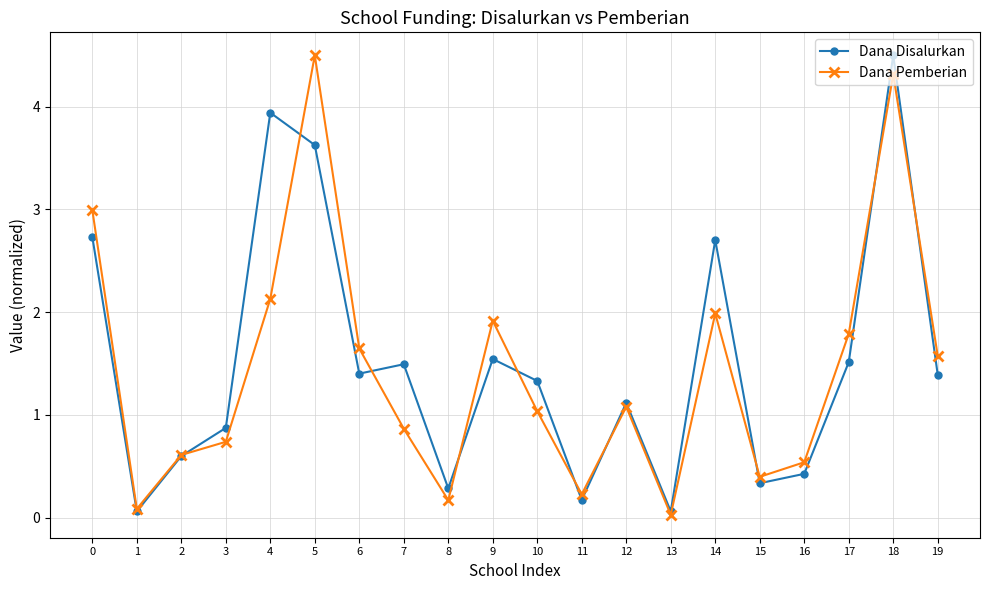

What is the value of the Dana Pemberian point at the 4th from the left?

0.7